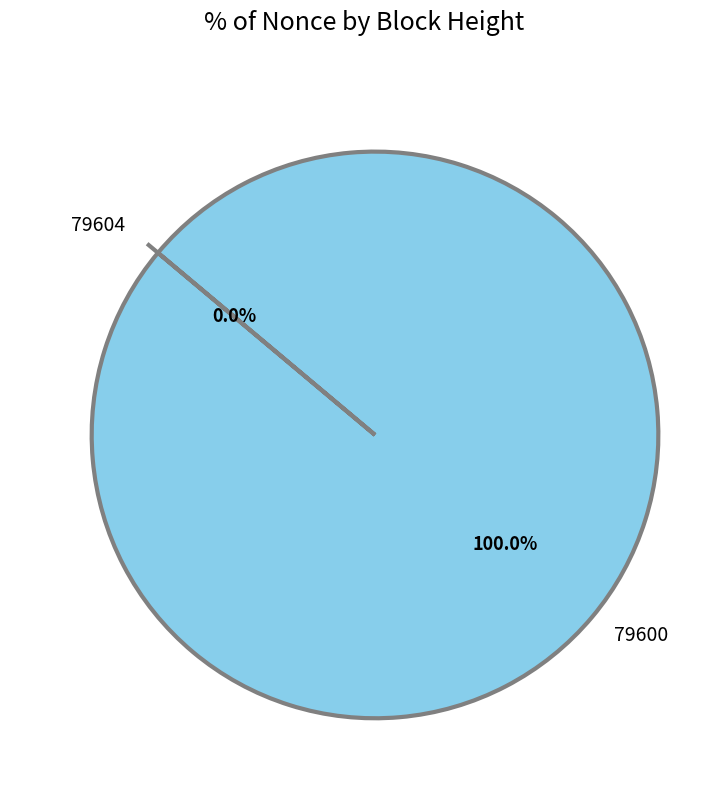

To the nearest percent, what portion does 79600 represent?

100%